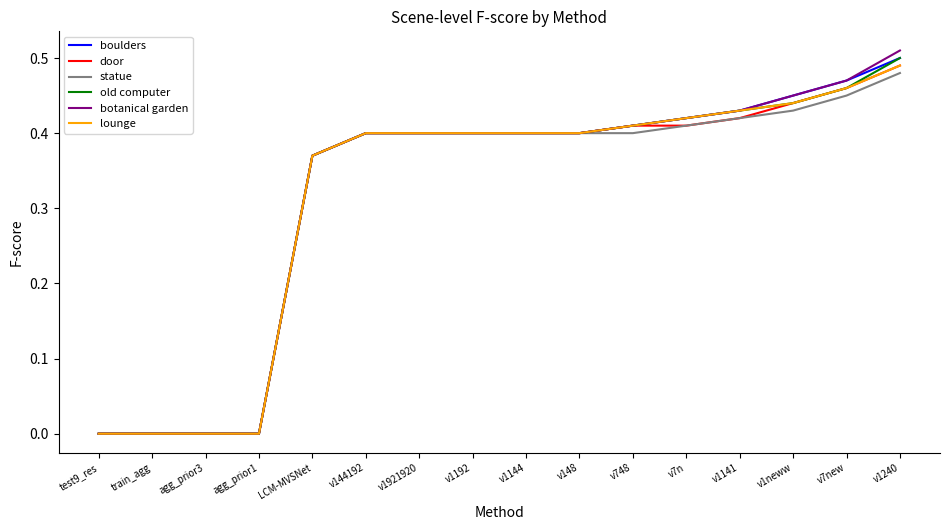

At which label does boulders reach its peak?

v1240